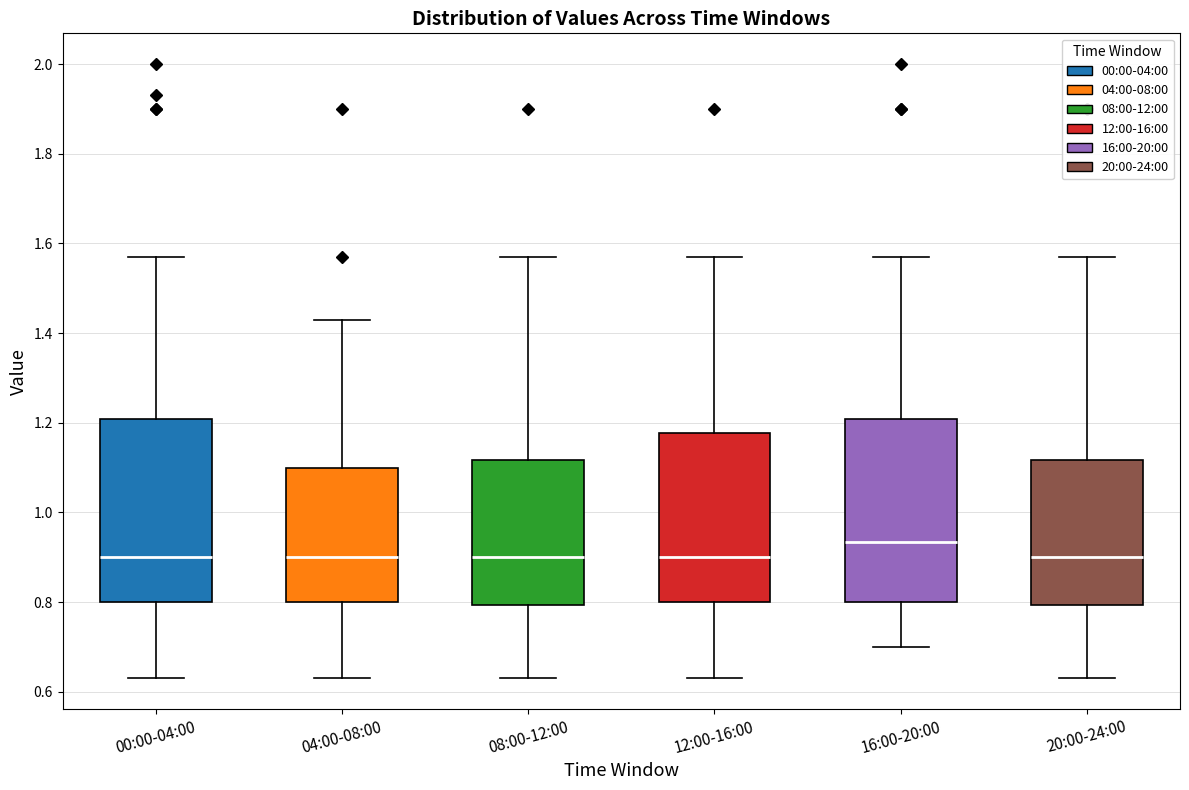

Where is the upper edge of the box for 12:00-16:00 on the y-axis? The values are not printed on the chart, so give them approximately, as read against the axis.

1.18